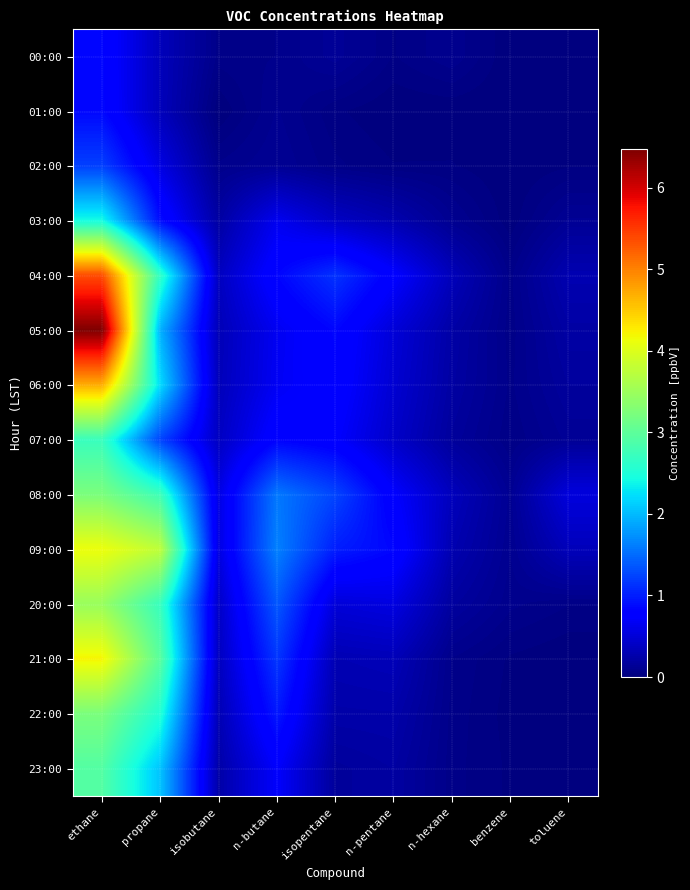

At how many categories does at least one series exceed 4?

1